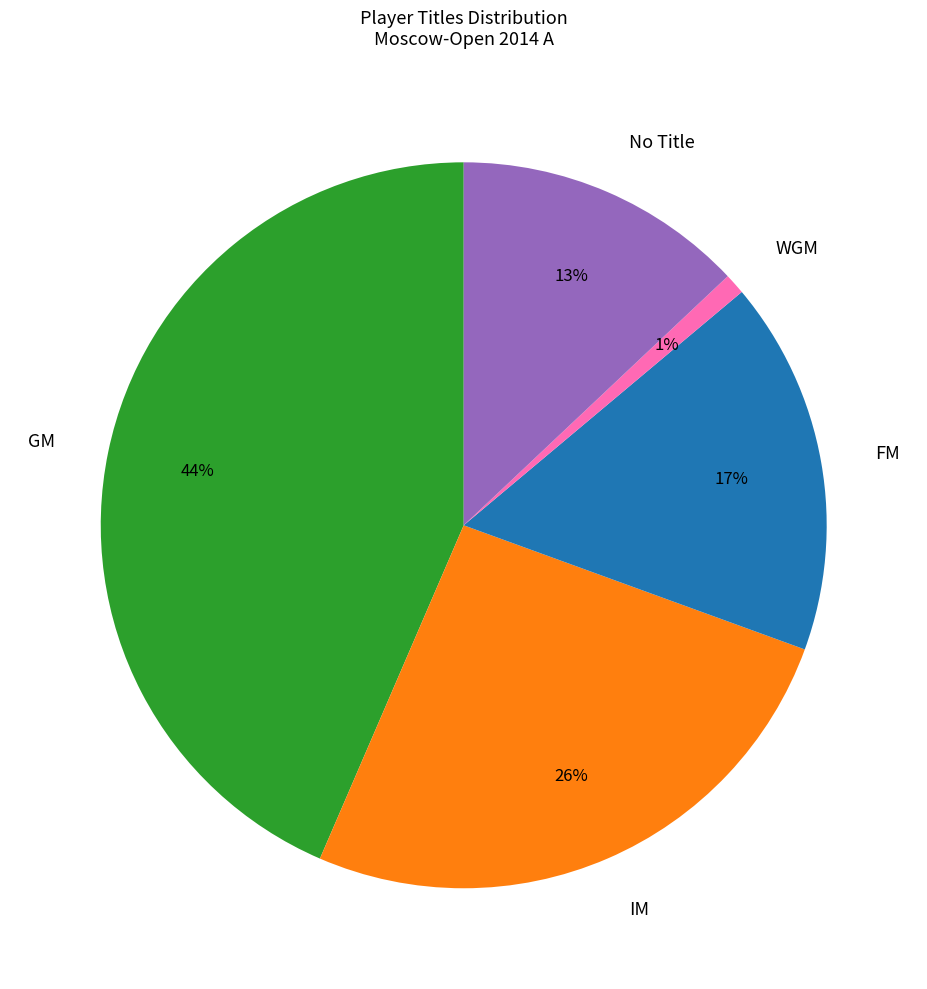

Between FM and IM, which is larger?

IM